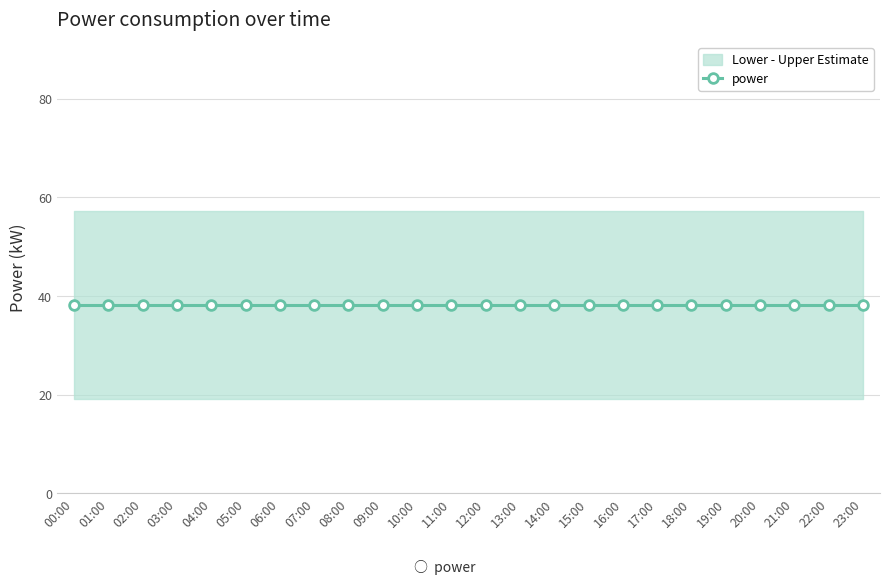

Which series has the widest spread of values?

power